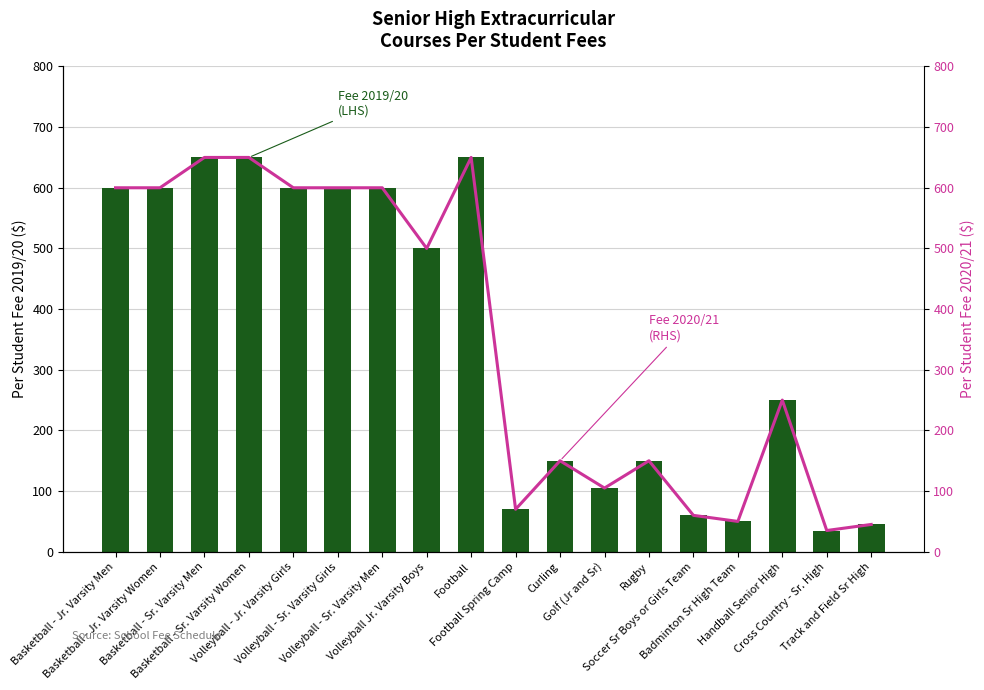

Count the number of categories in the chart.

18